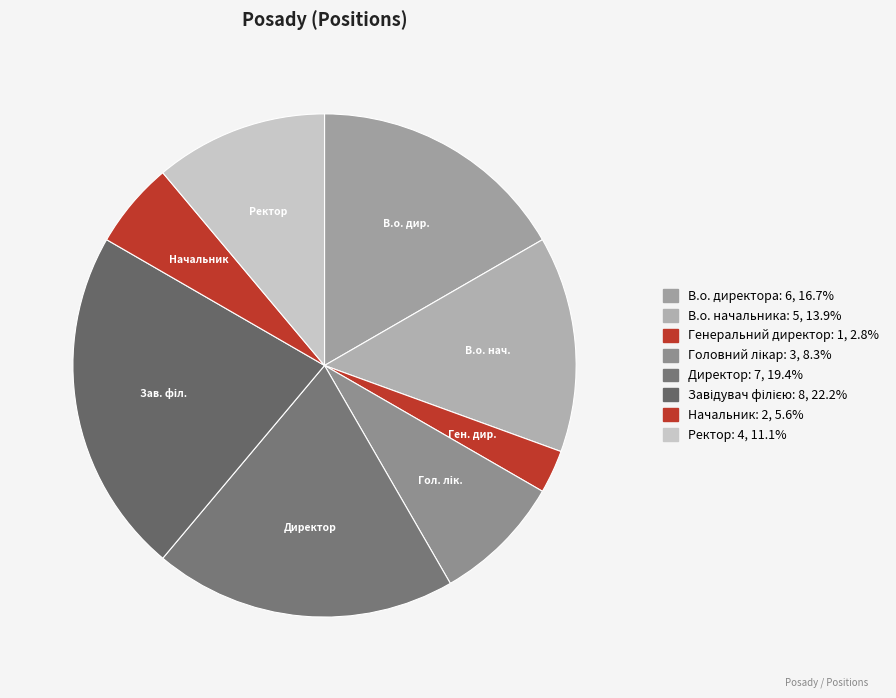

What portion of the pie excludes Головний лікар?

91.7%